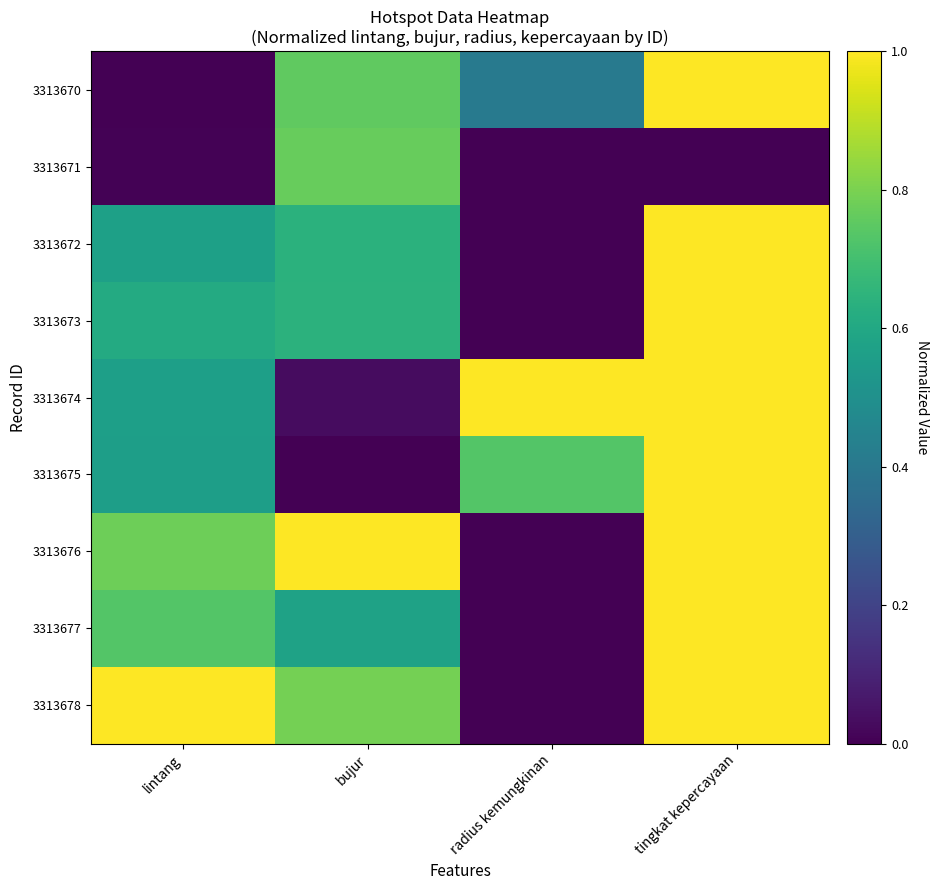

At how many categories does at least one series exceed 0?

4